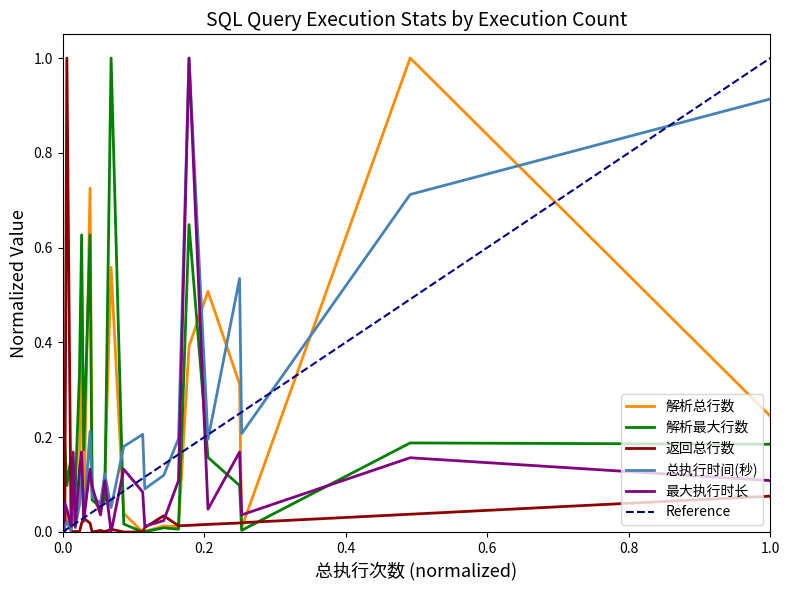

How many distinct data groups are displayed?

5